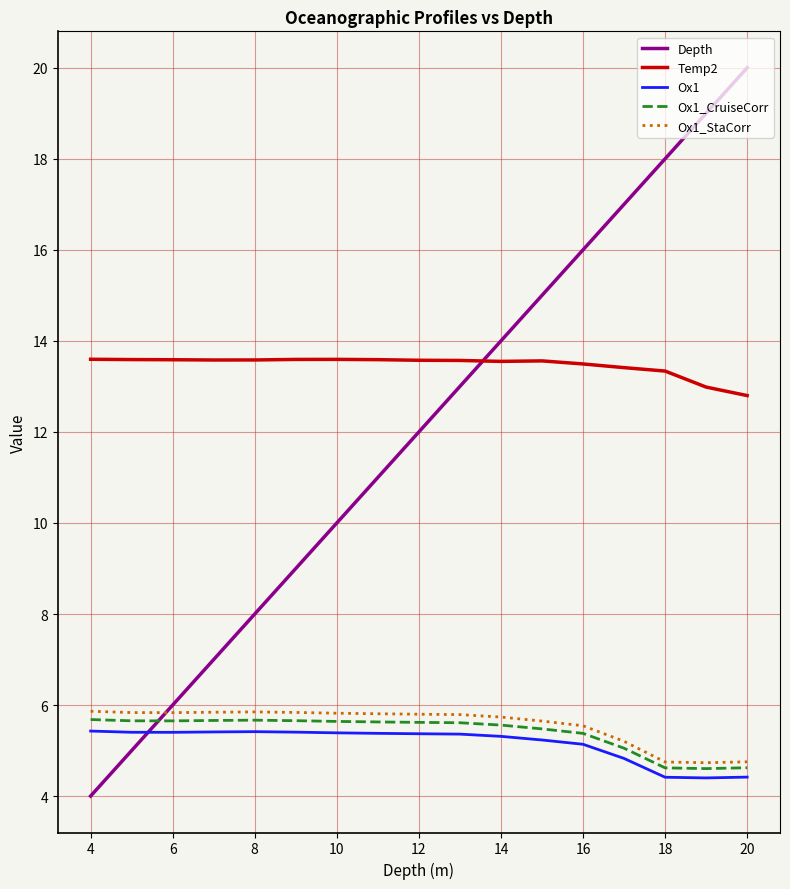

How many lines are shown in the chart?

5